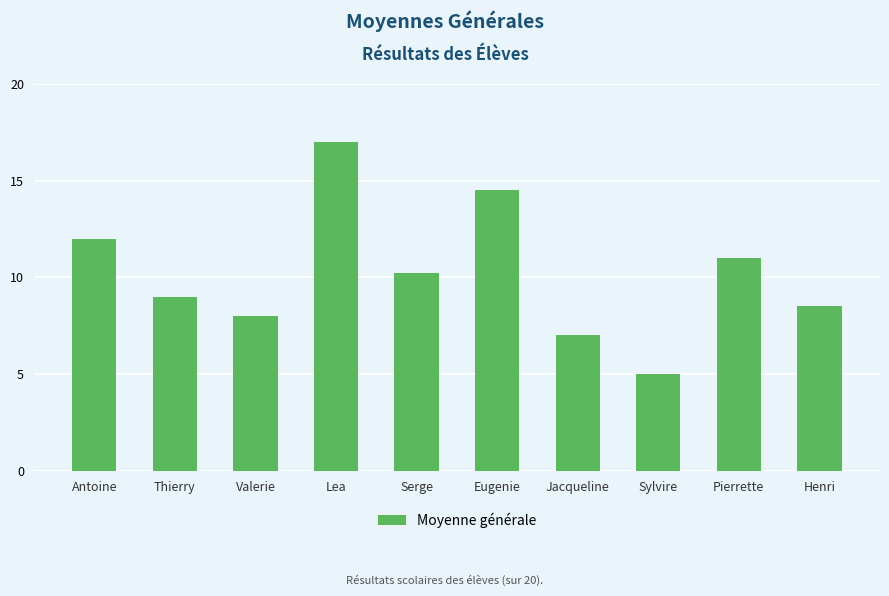

True or false: the data shows 5.0 at Sylvire.

True